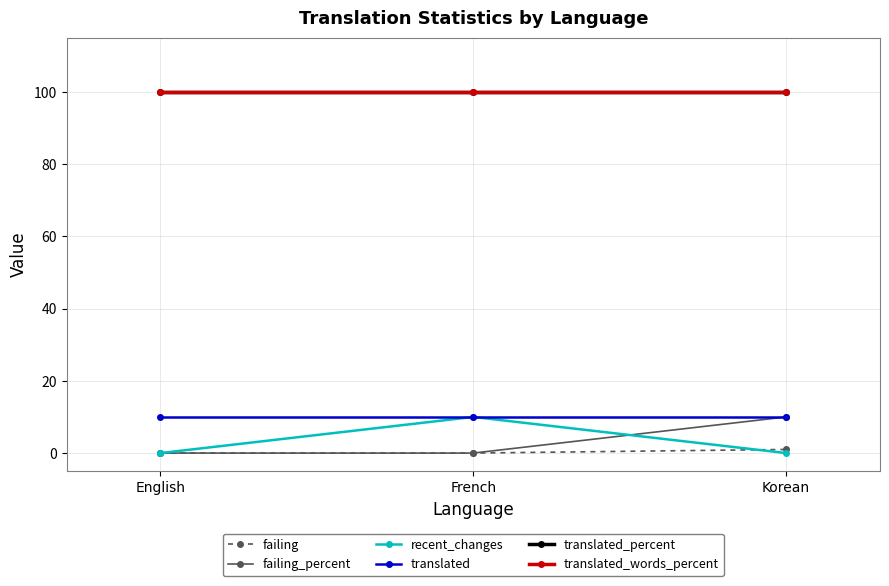

Is this an area chart (filled region under the line)?

No